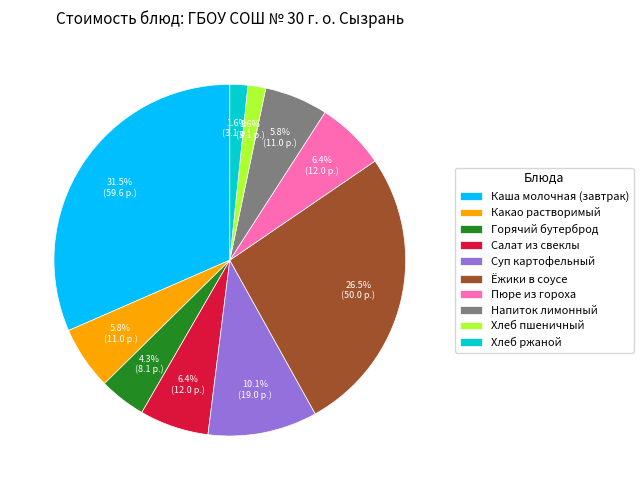

To the nearest percent, what is the combined percentage of Суп картофельный and Ёжики в соусе?

37%